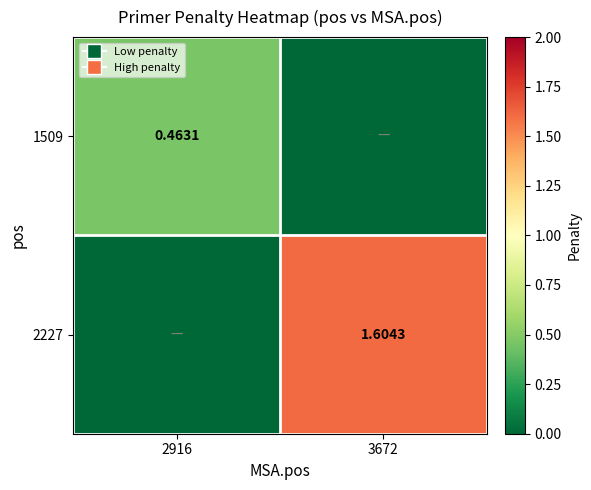

What is the sum of the 1509 values at 2916 and 3672?

0.5